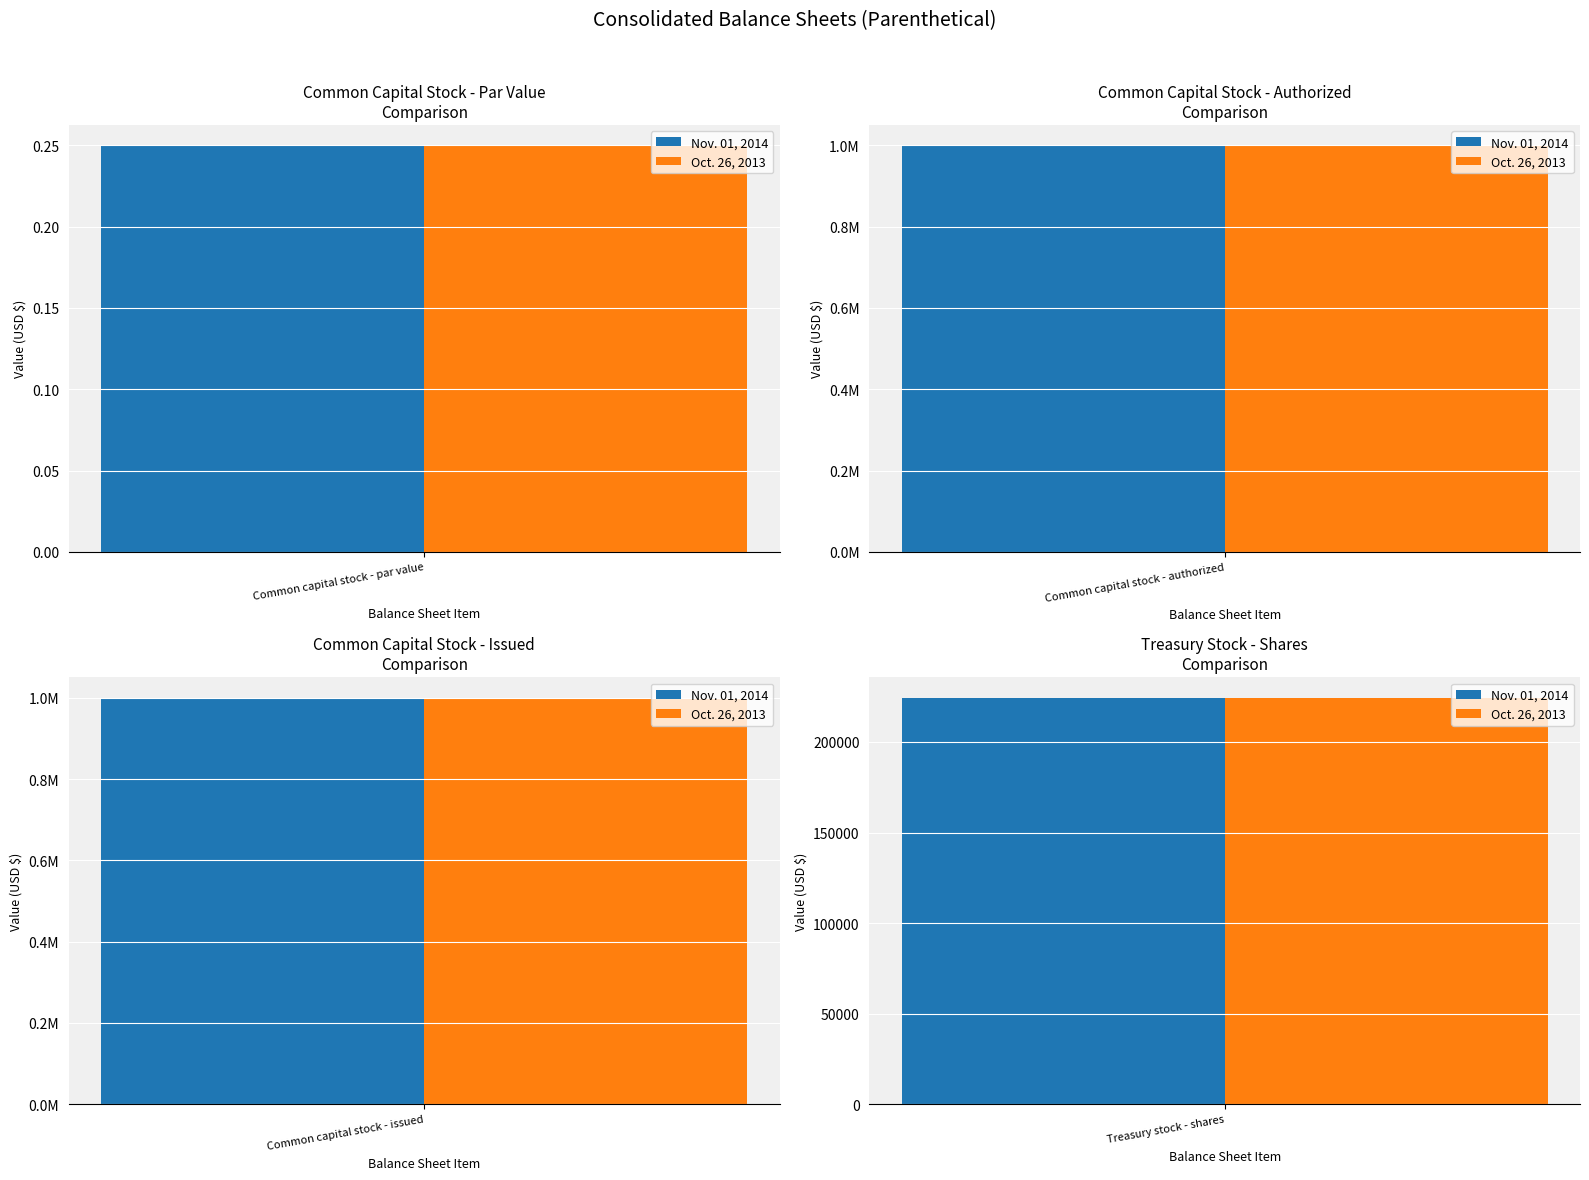

Which series has the widest spread of values?

Nov. 01, 2014